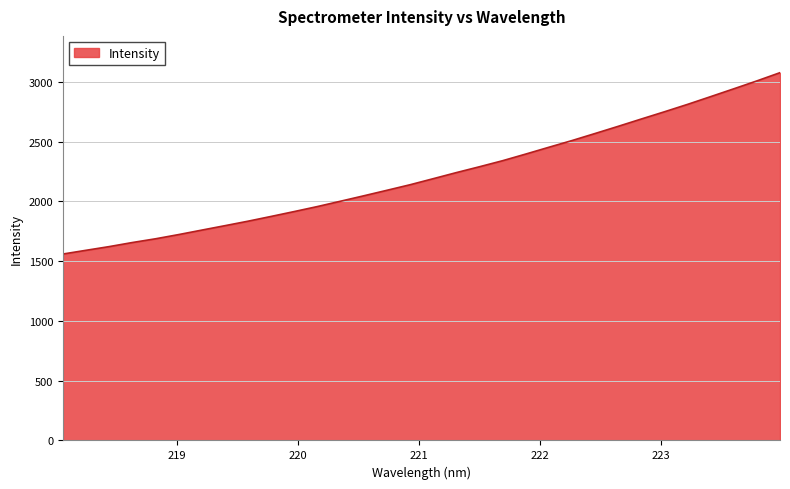

What is the difference between the maximum and minimum values?

1516.7